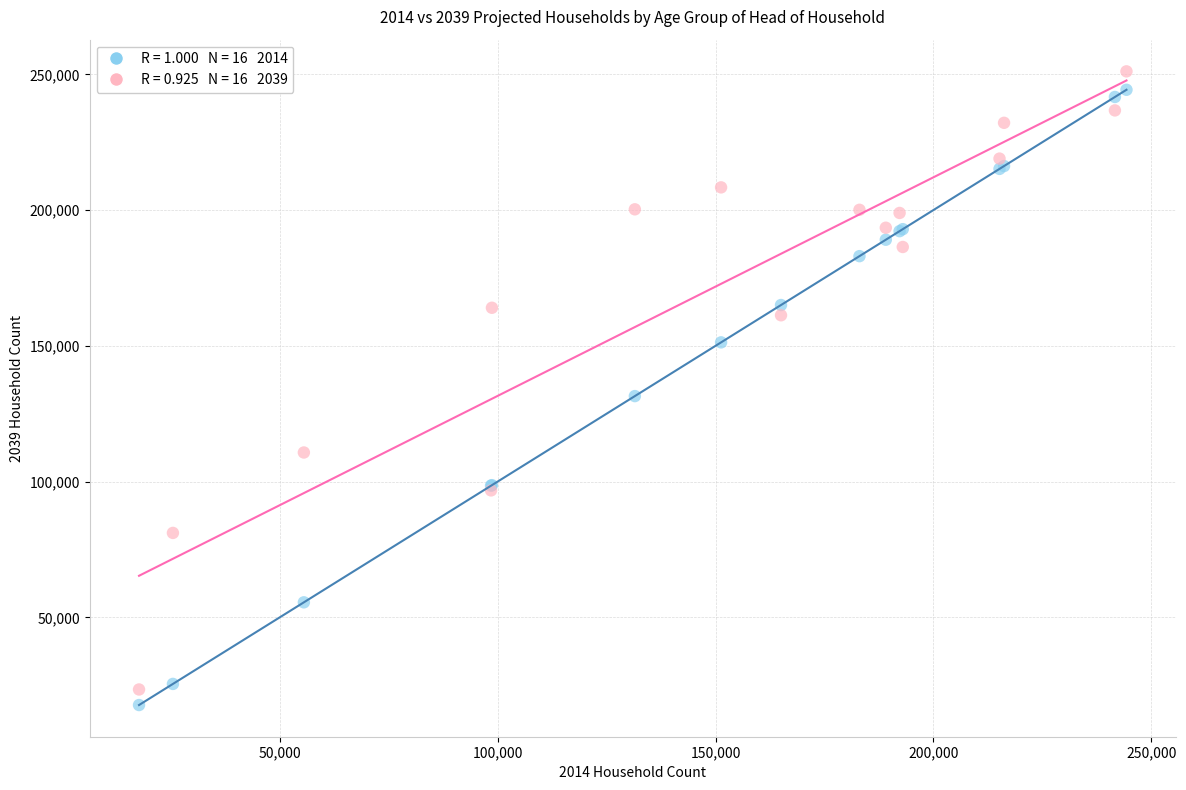

Across all series, what Y value is closest to 134397?

131488